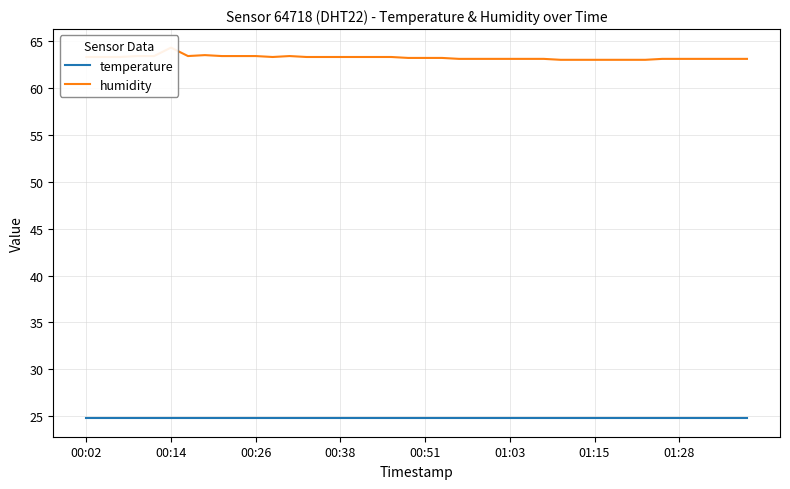

The humidity series shows 63.3 at 00:02. True or false?

True